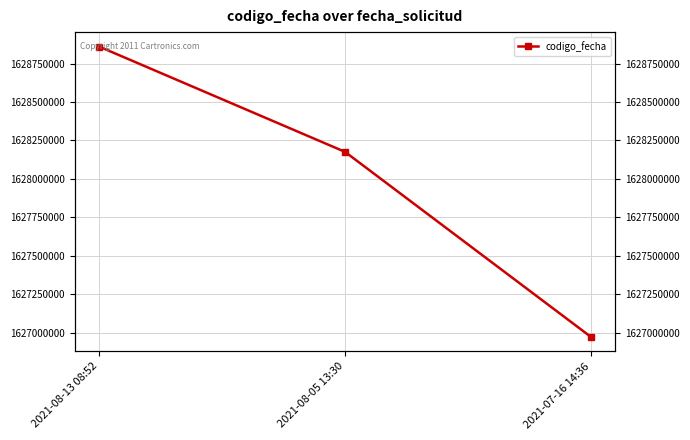

The chart shows a value of 1626972135 at 2021-07-16 14:36. True or false?

True